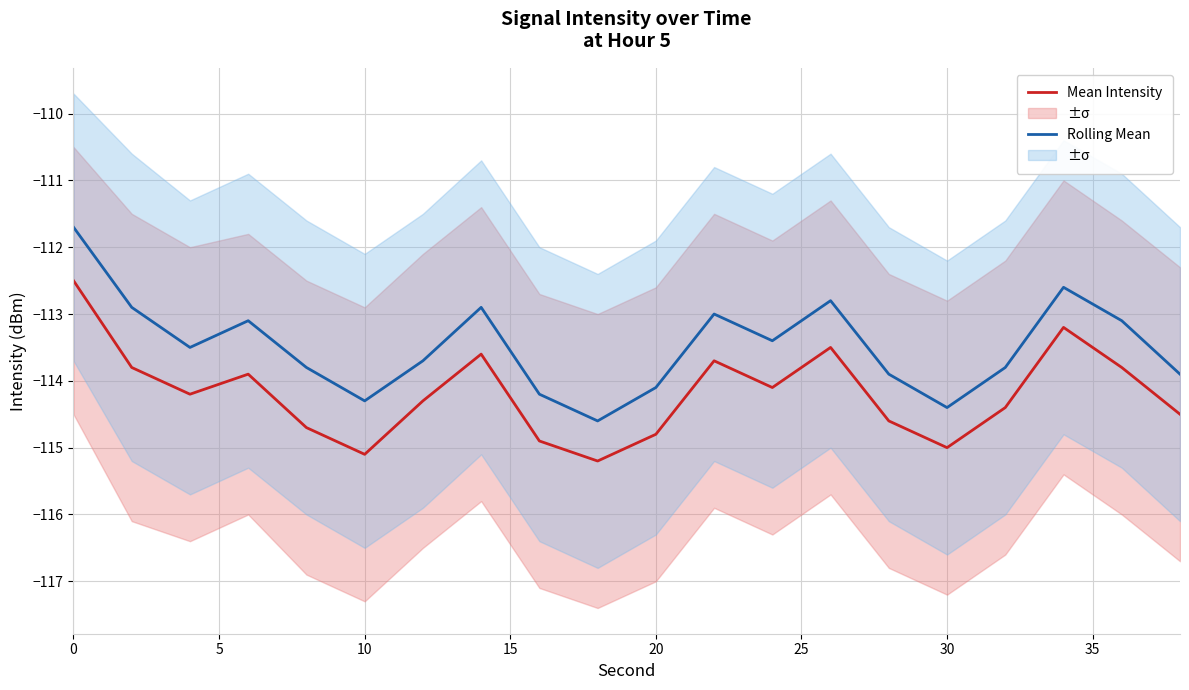

What is the minimum value for Rolling Mean?

-114.6